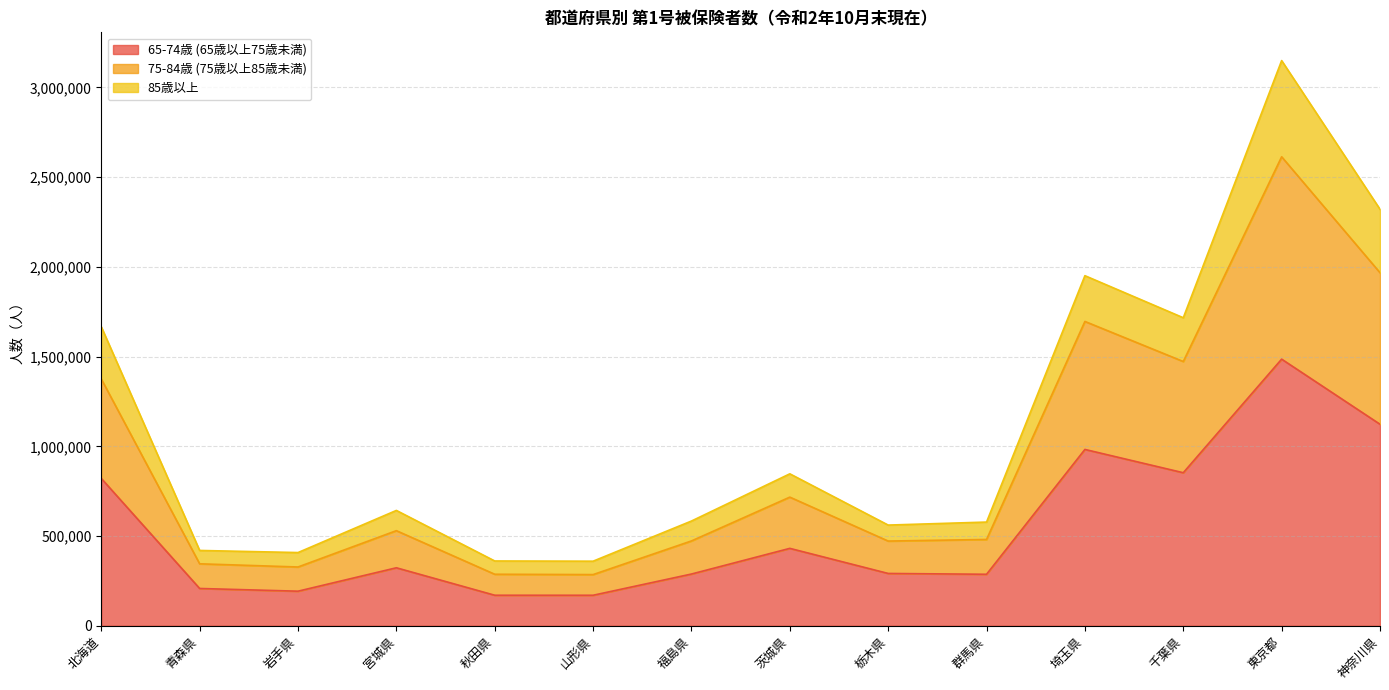

Does the chart display data point markers on the line(s)?

No